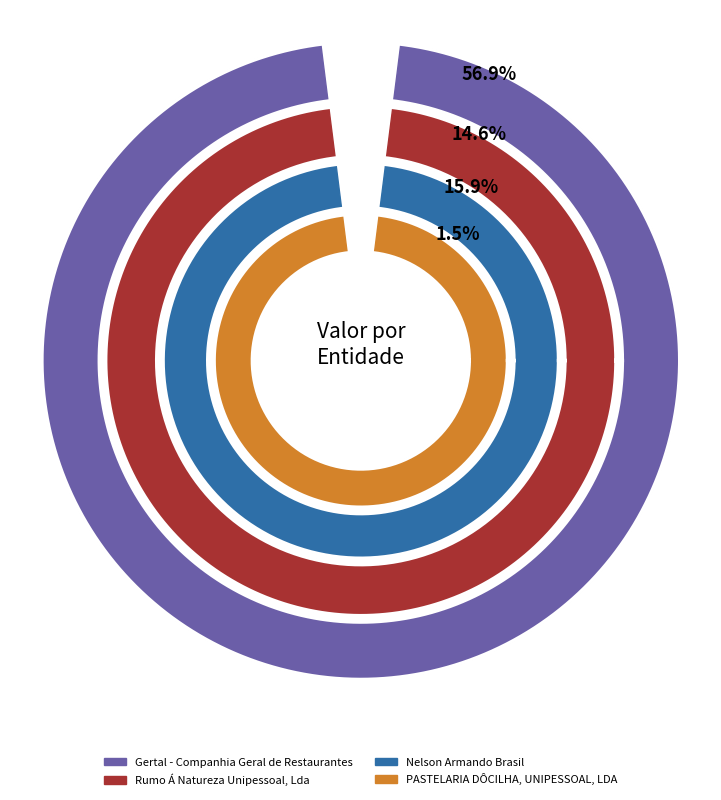

To the nearest percent, what portion does PASTELARIA DÔCILHA, UNIPESSOAL, LDA represent?

1%